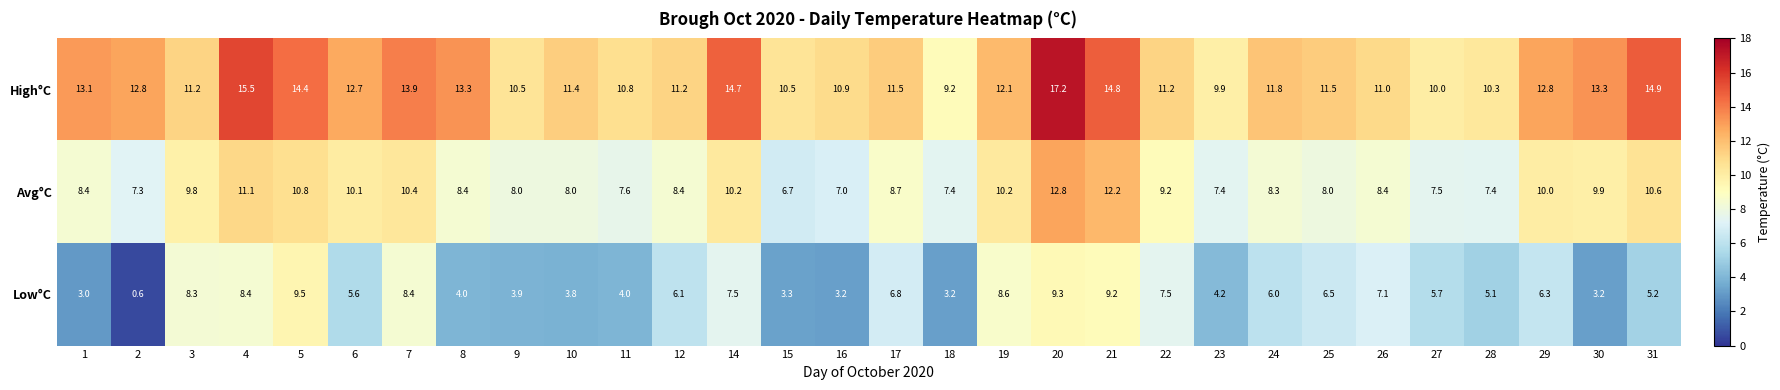

What is the difference between the Avg°C values at 6 and 11?

2.5